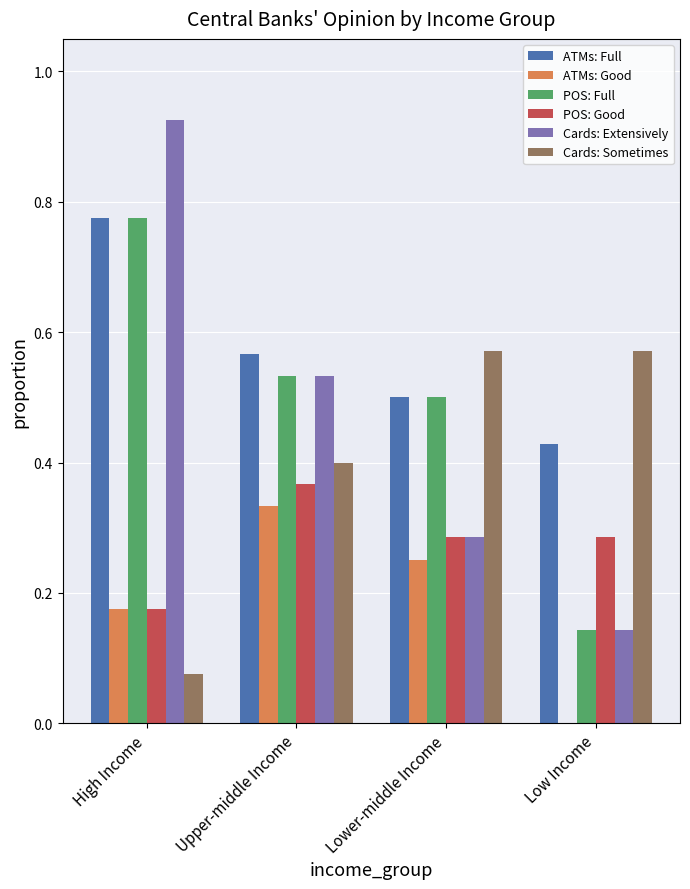

At which category is the sum across all series the highest?

High Income